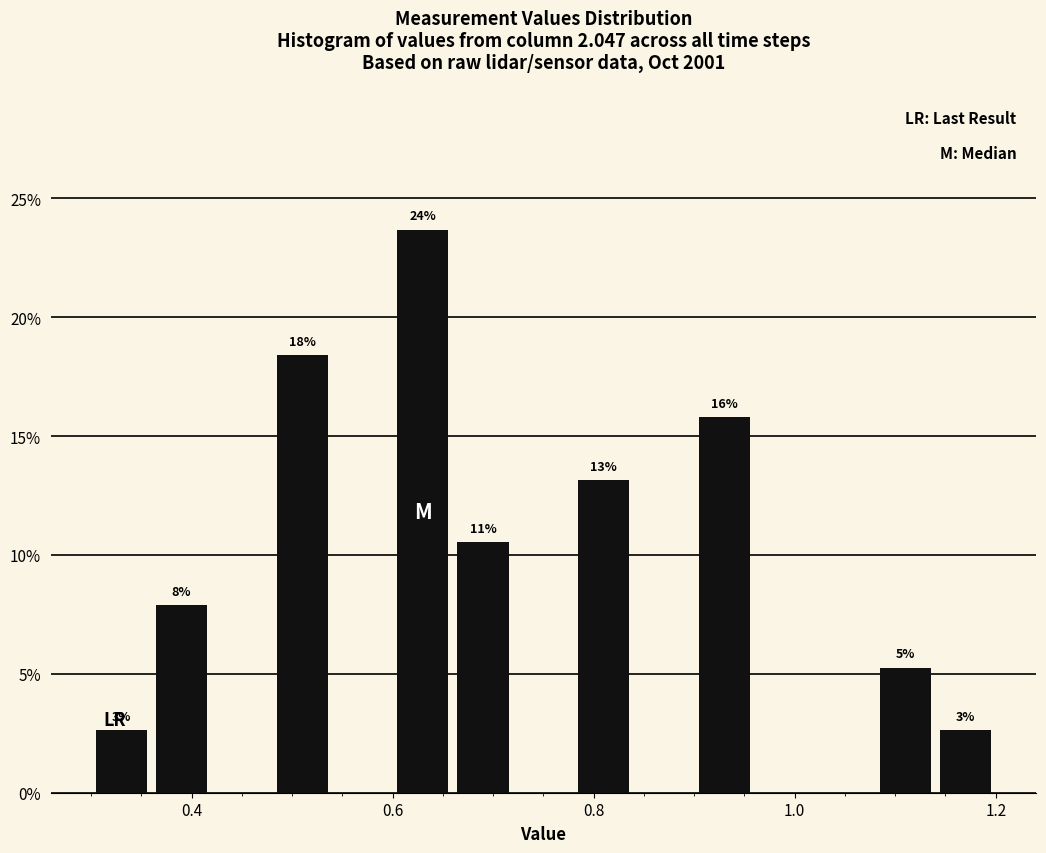

Read against the x-axis, roughly where is the centre of the tallest bar?

0.64